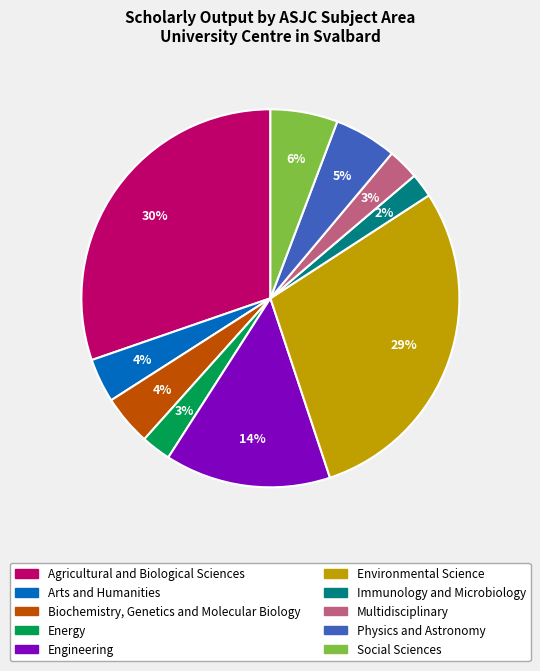

Is Engineering the majority of the pie?

No